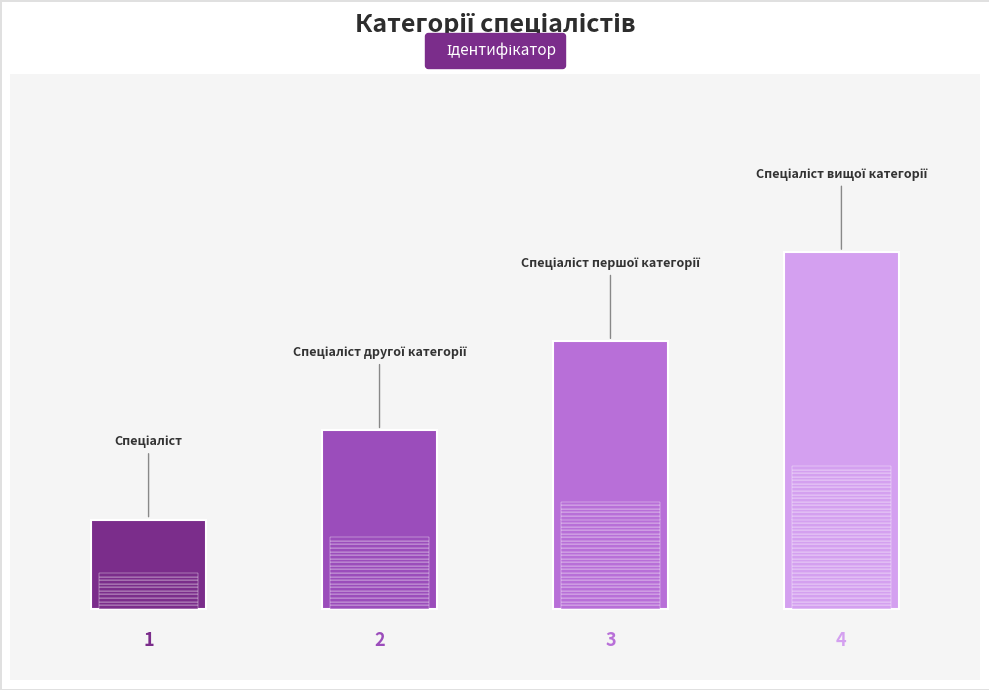

Reading left to right, transcribe all the data shown in this chart.

1	2	3	4